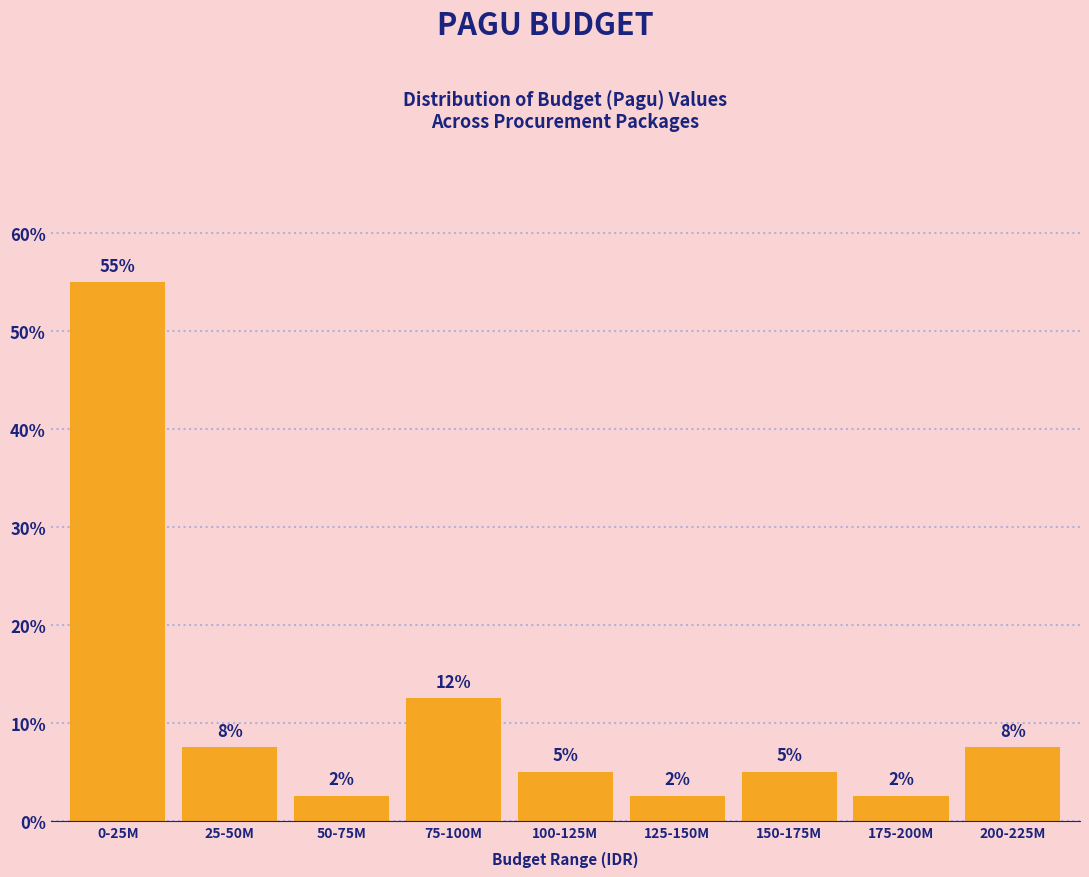

Does the chart contain any negative values?

No